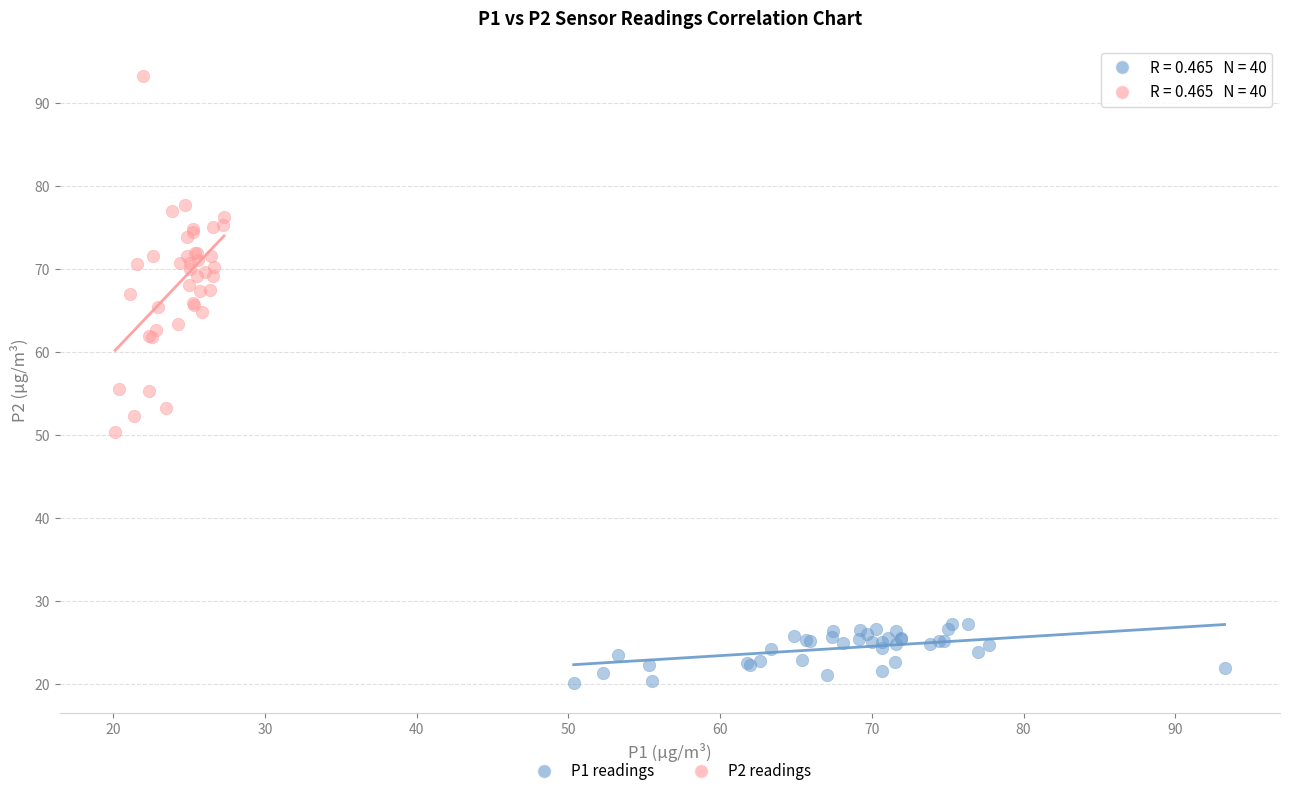

Which series contains the lowest Y value?

P1 readings